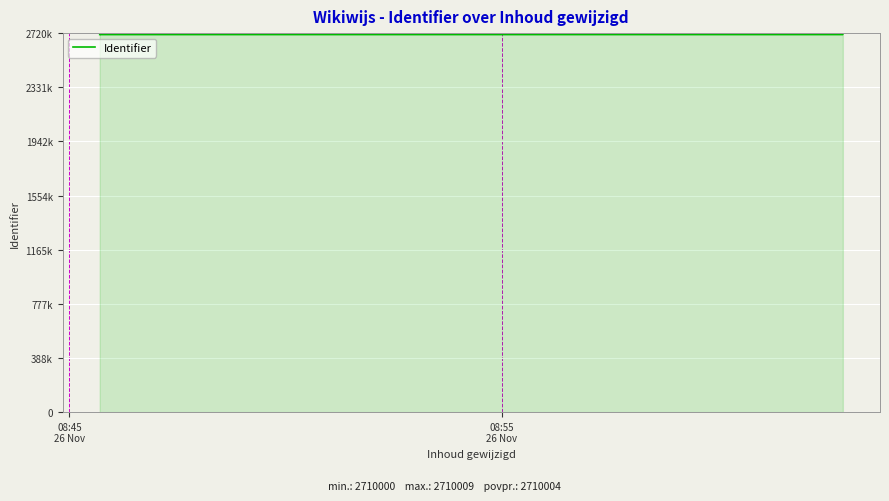

Is it true that the value at 2 is 1435943?

False